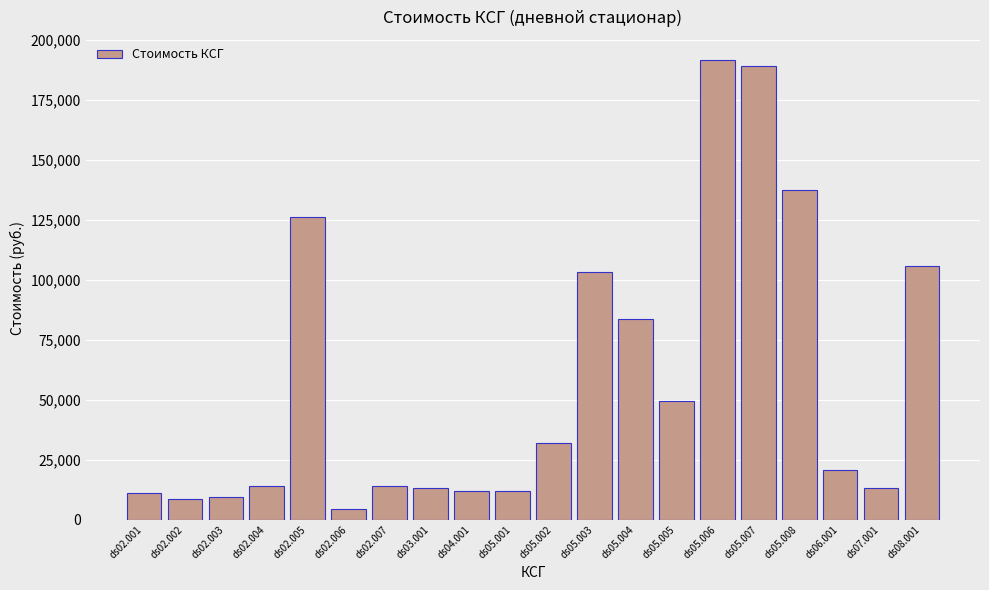

Where is the data nearest to the value 97915?

ds05.003